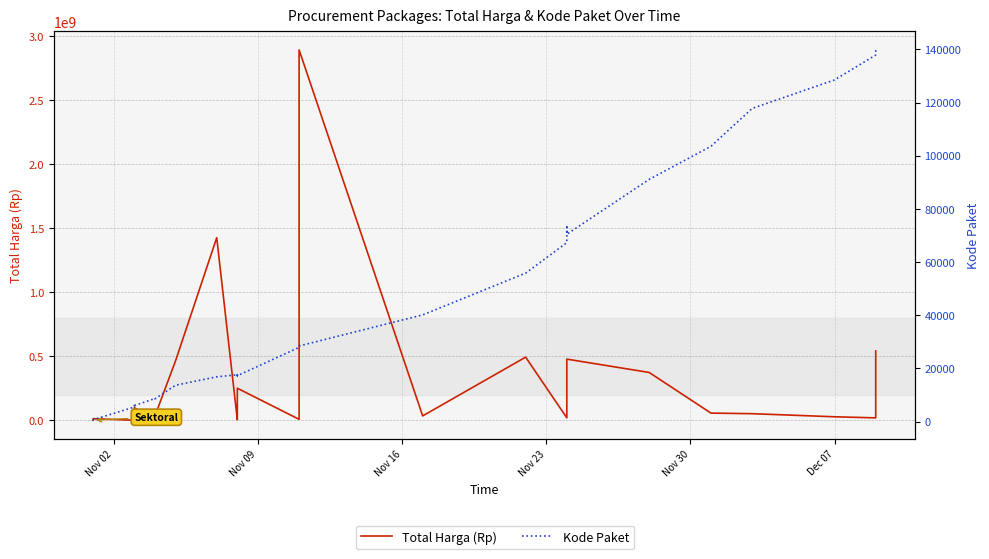

What is the difference between the maximum and minimum values in the Total Harga (Rp) series?

2892044000